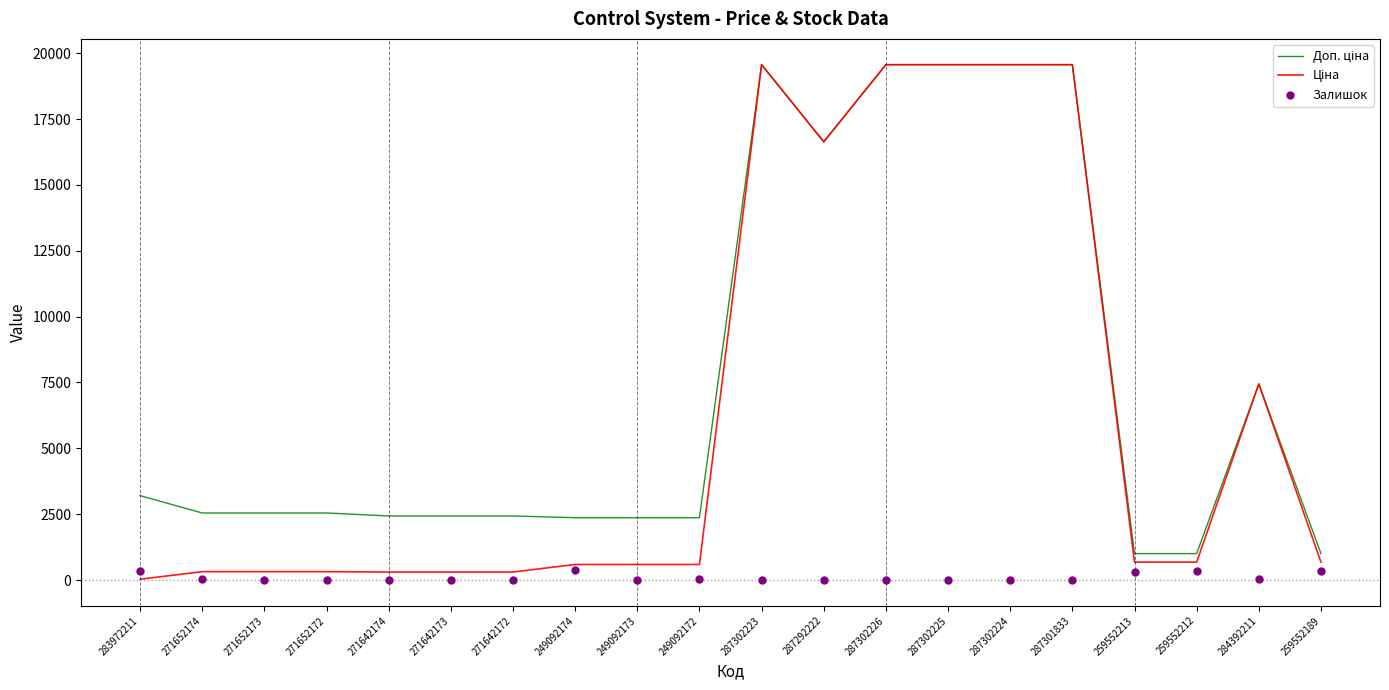

Which series has the largest total across all categories?

Доп. ціна